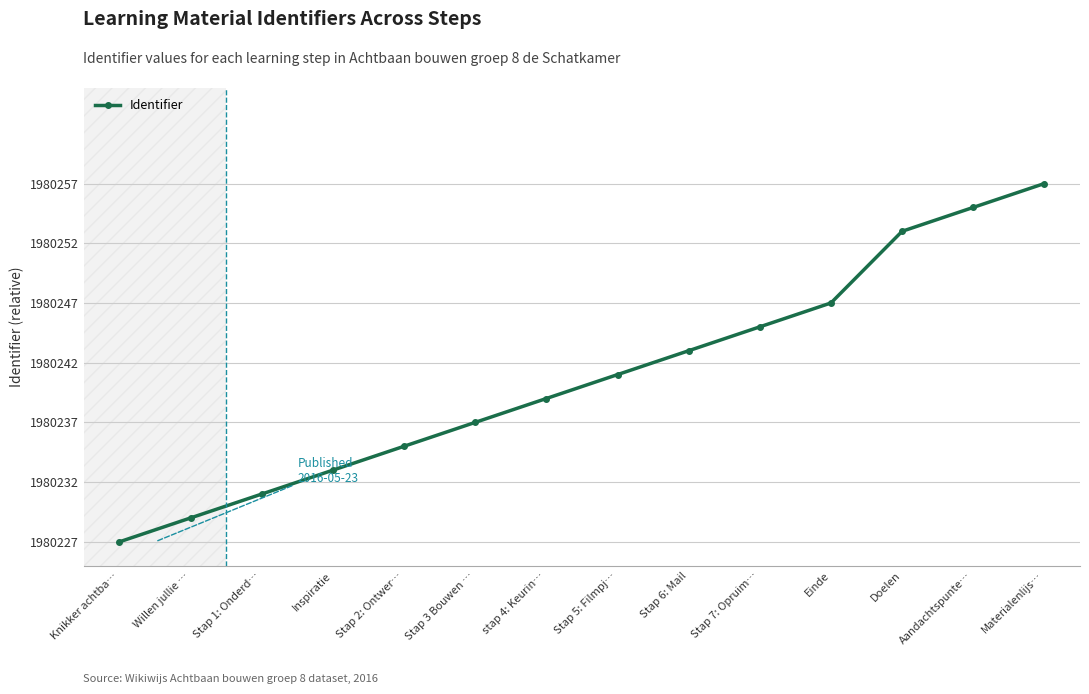

Does the chart have visible grid lines?

Yes